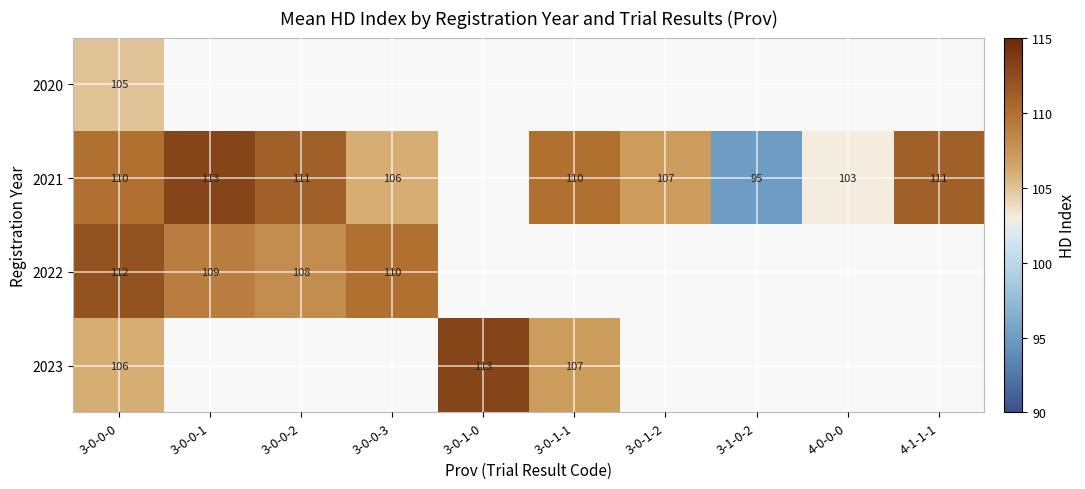

The 2023 series shows 107 at 3-0-1-1. True or false?

True